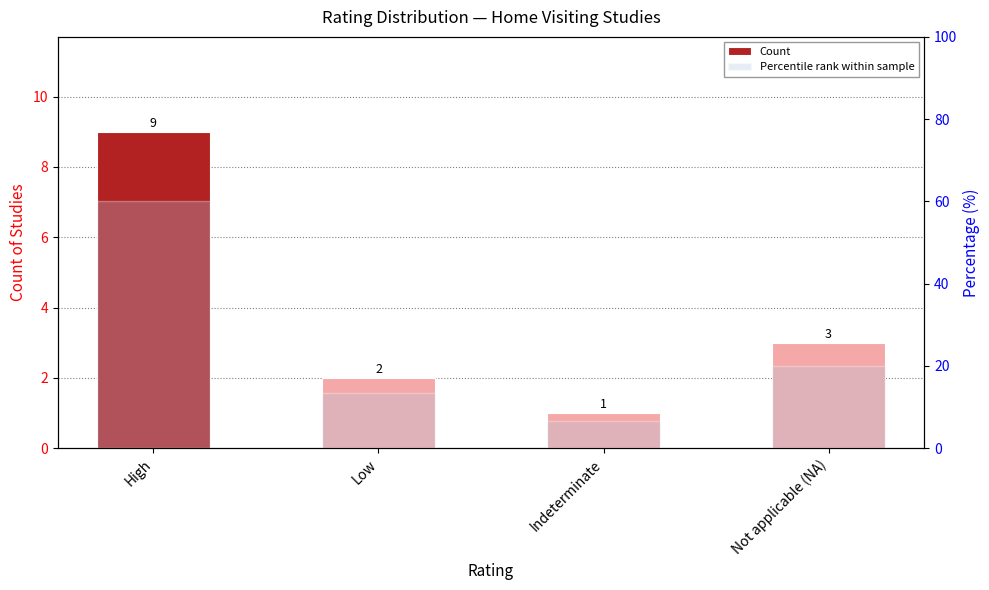

Is the value of Count at High greater than the value of Percentile rank within sample at High?

No